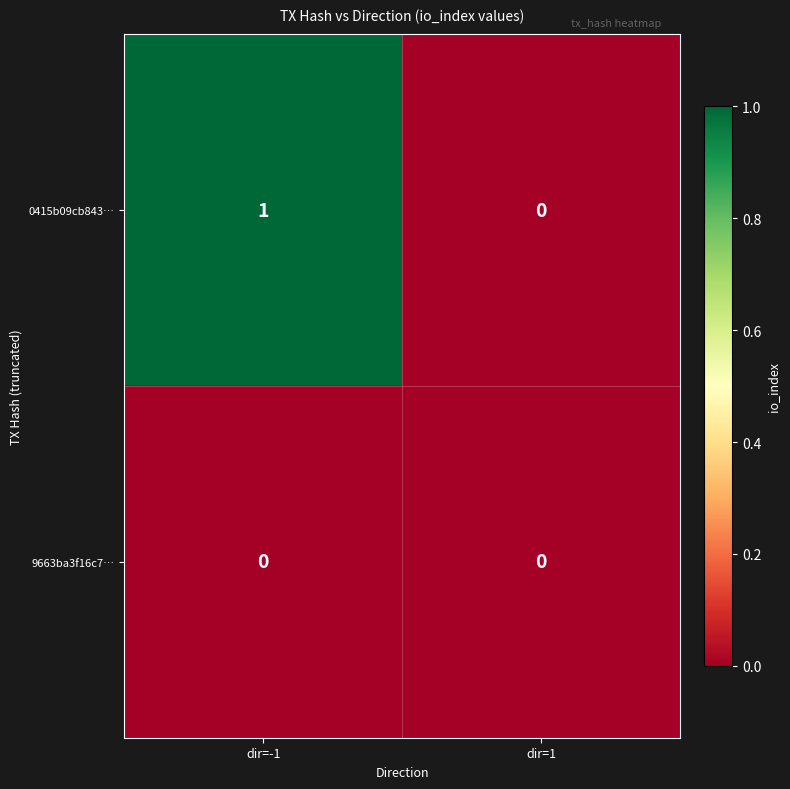

Which series has the largest total across all categories?

0415b09cb843…